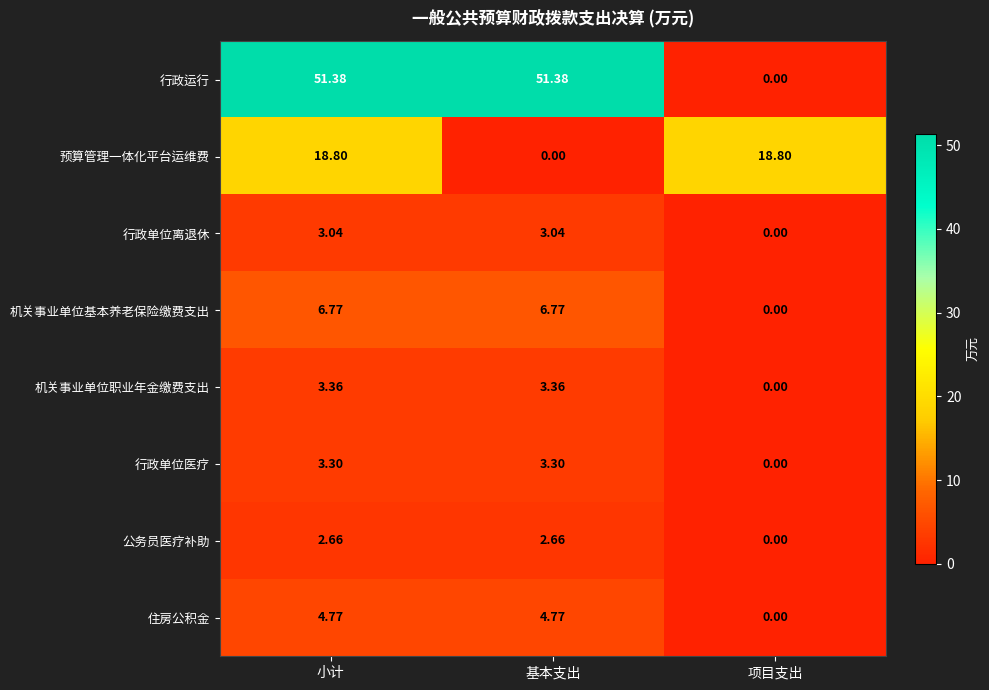

Which series has the largest total across all categories?

行政运行